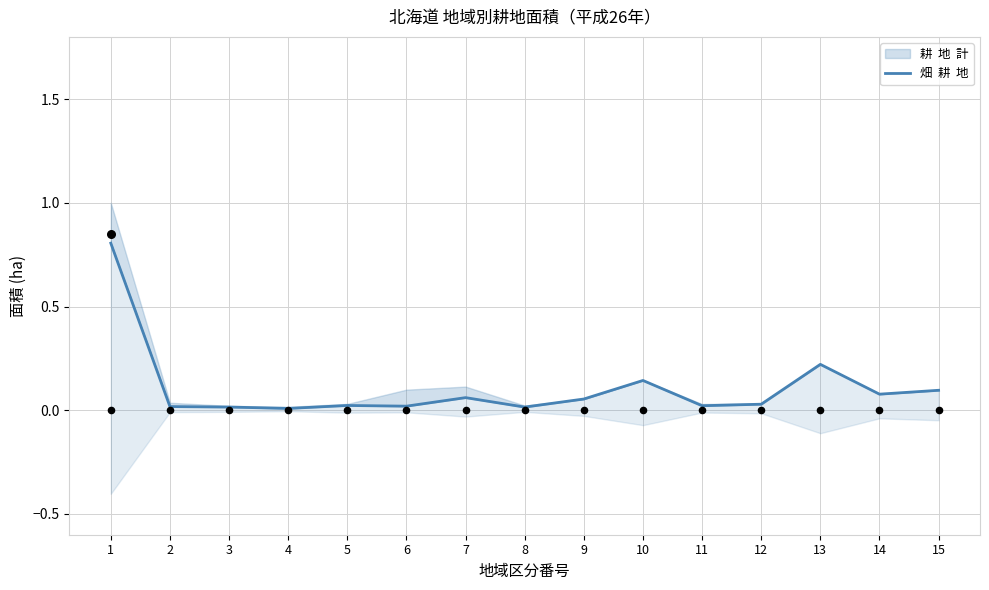

Which has a higher value, 6 or 11?

11